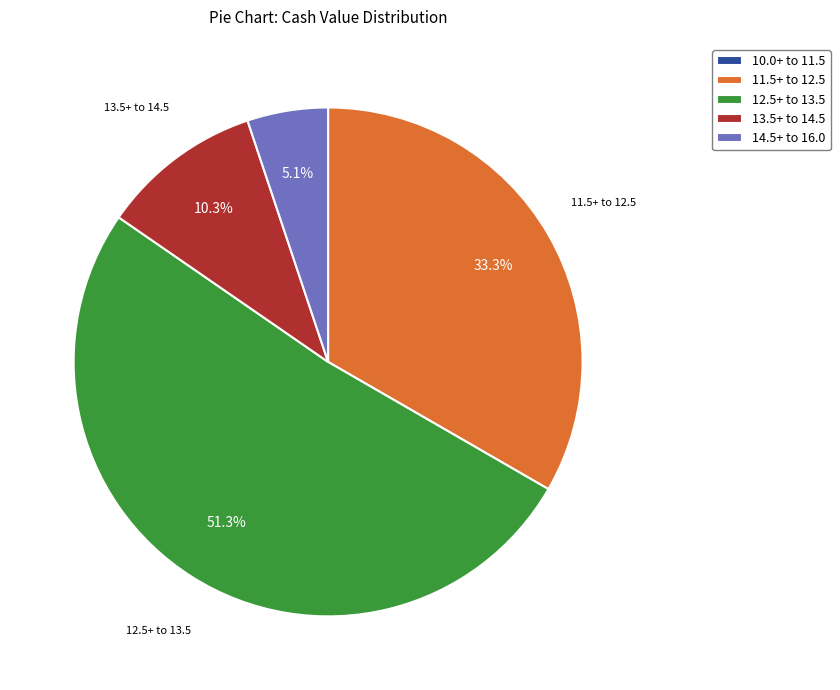

Which category accounts for the majority?

12.5+ to 13.5